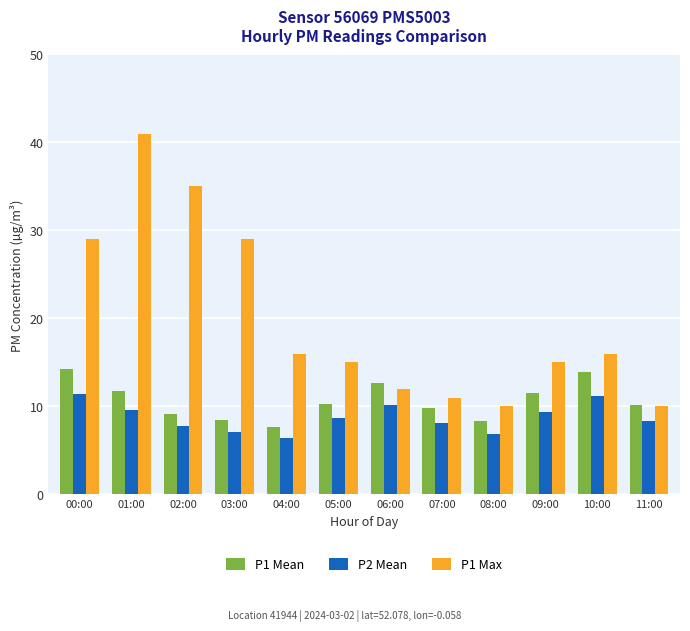

Where does the P2 Mean series first go above 8?

00:00